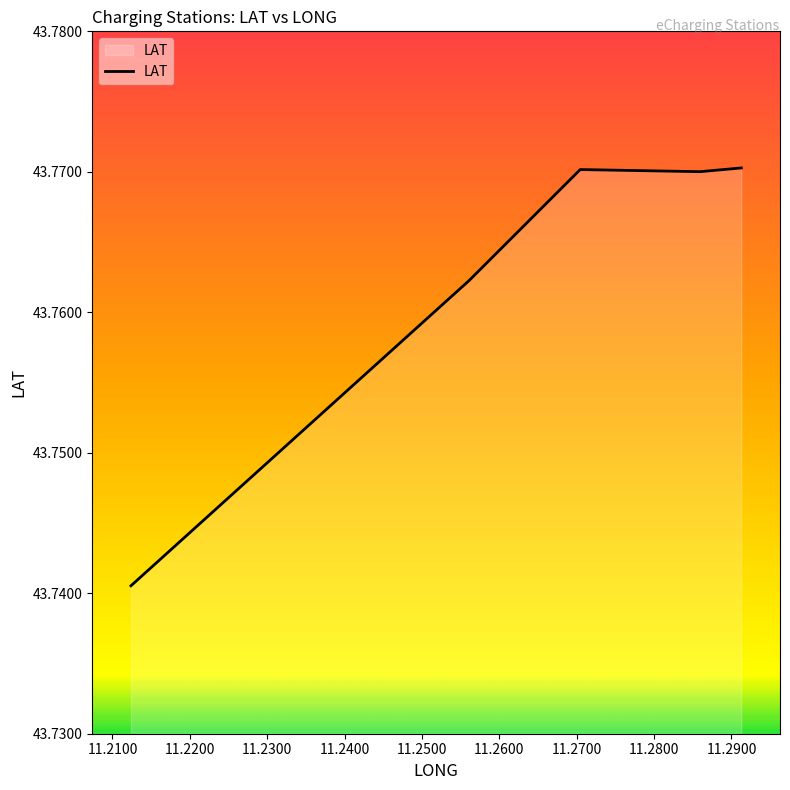

True or false: there are more than 2 points higher than both neighbors.

False